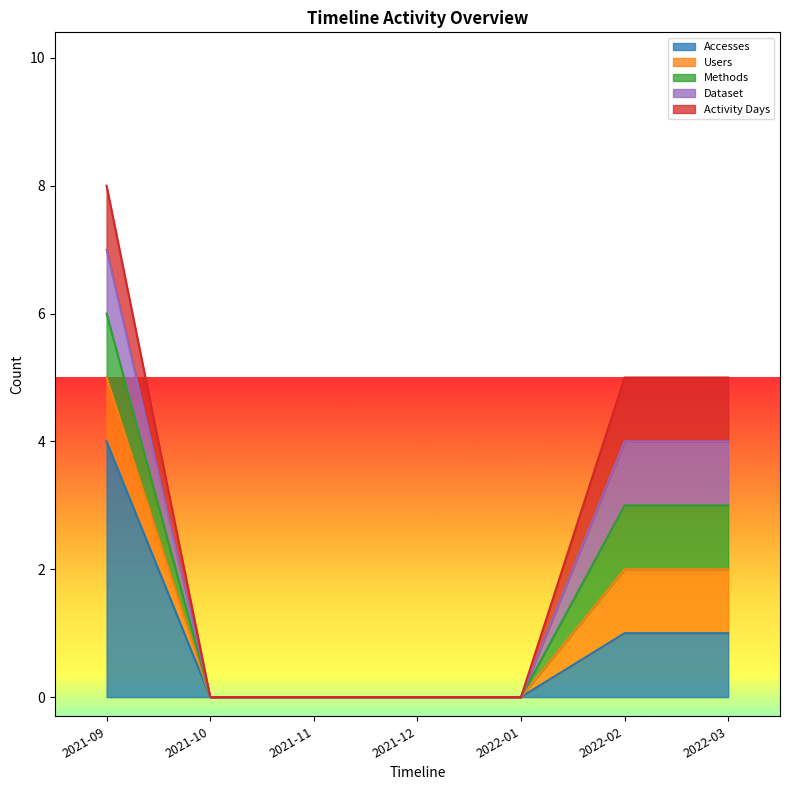

How many values in the Accesses series exceed 0?

3